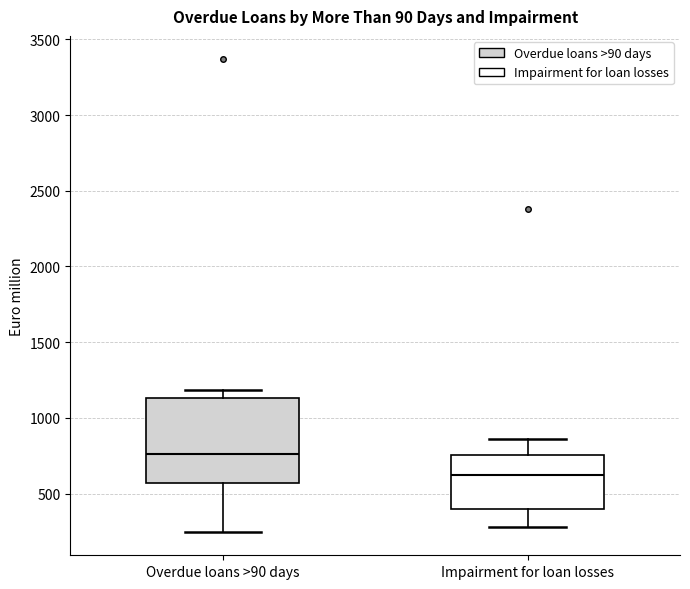

Which box has the highest median line?

Overdue loans >90 days